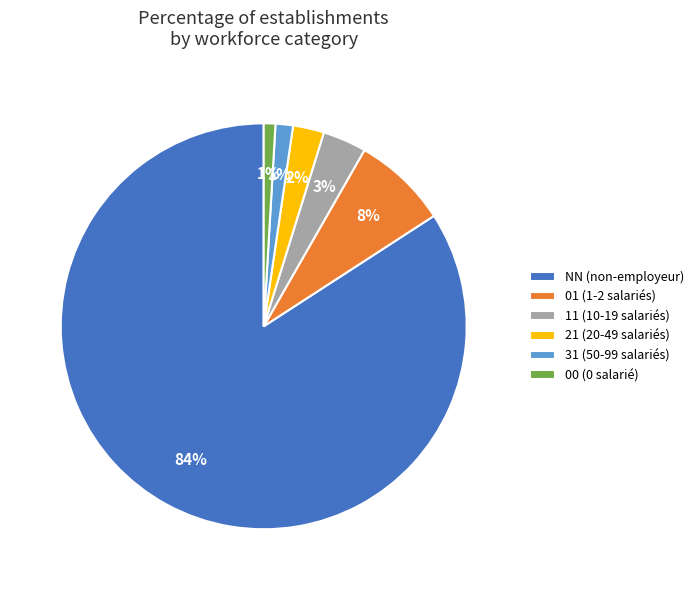

Does NN represent more than half of the total?

Yes